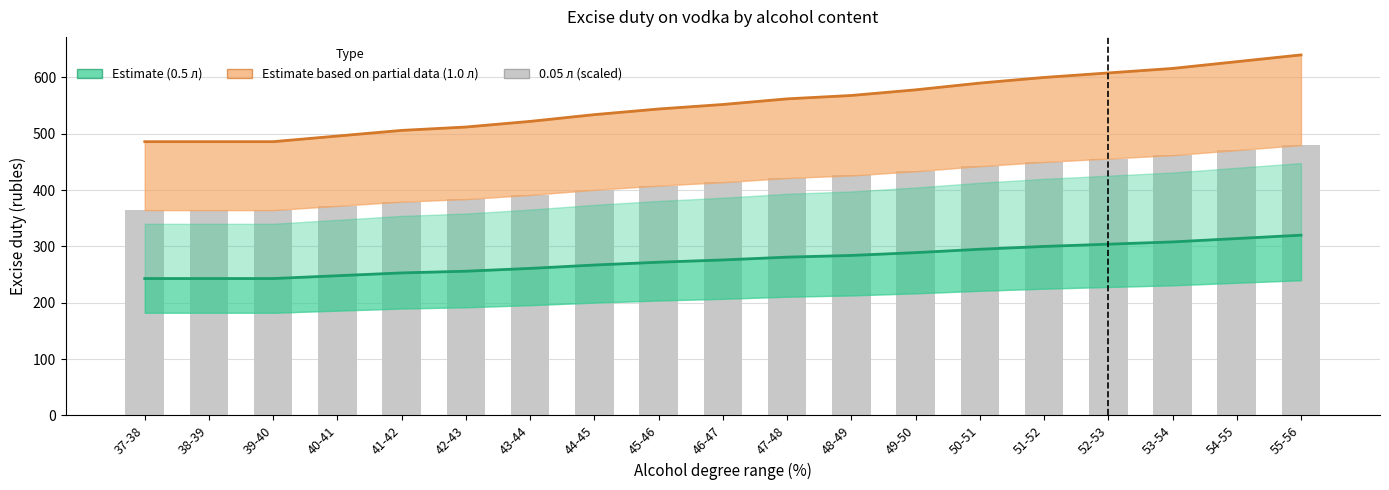

What is the value of the 0.05 л (×15 scaled) bar at the 16th from the left?

456.0